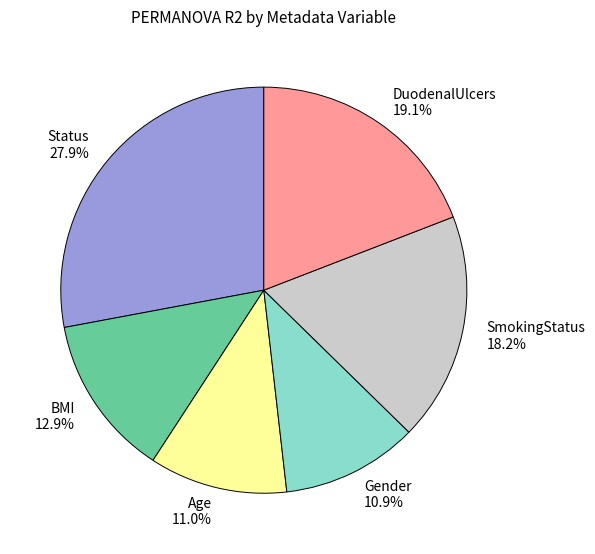

What portion of the pie excludes DuodenalUlcers?

80.9%